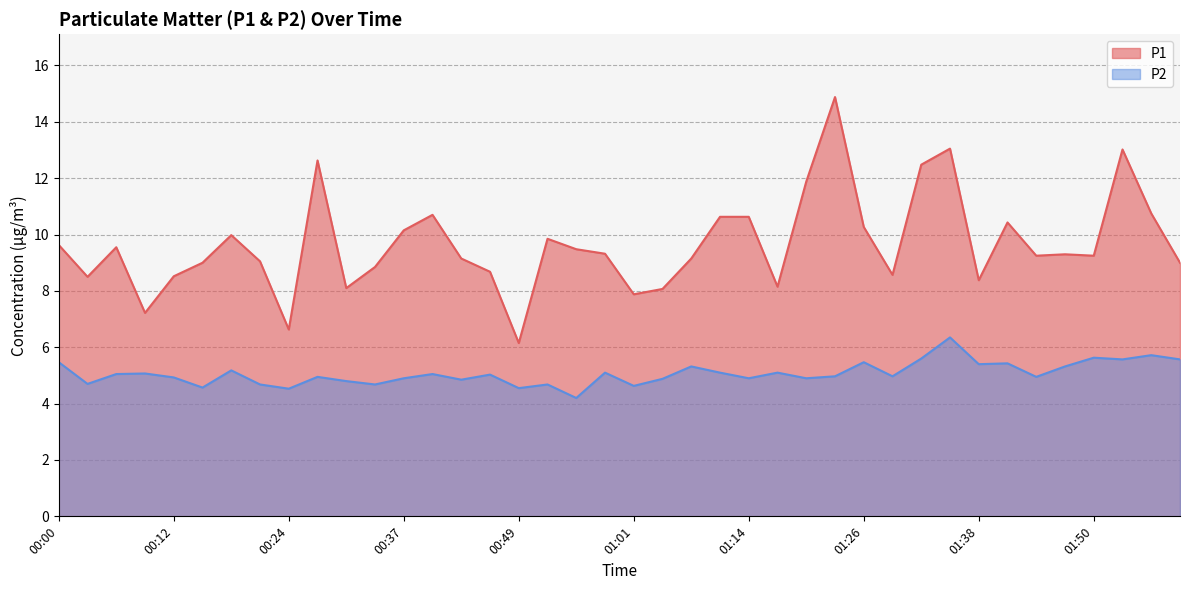

True or false: P2 and P1 cross at least once.

False